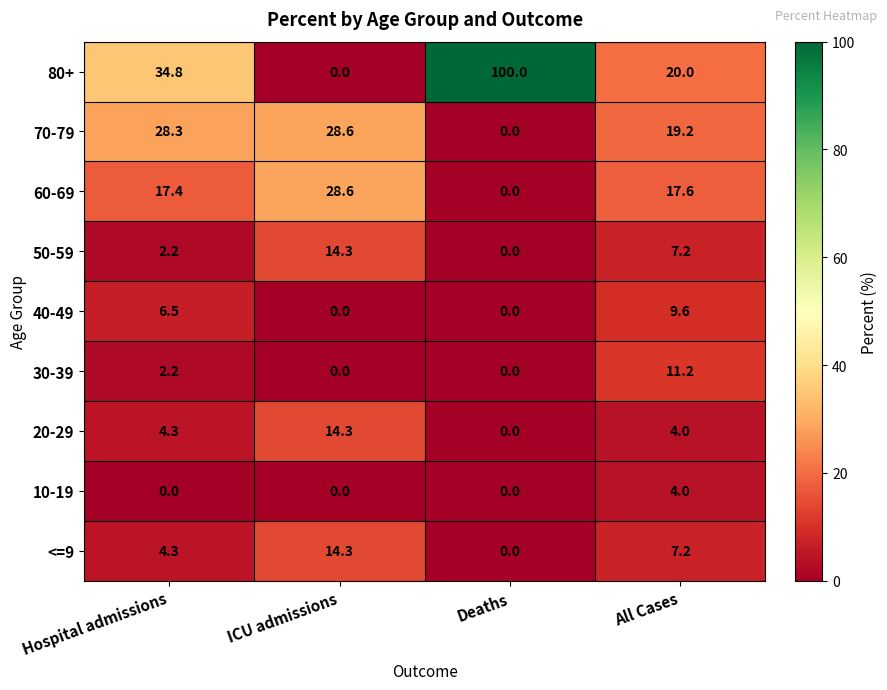

What is the total value across all series at Deaths?

100.0